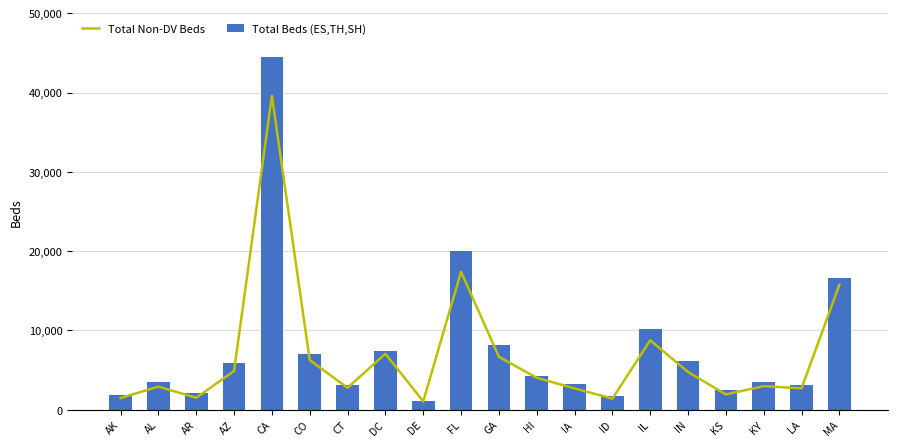

At which category is the sum across all series the highest?

CA